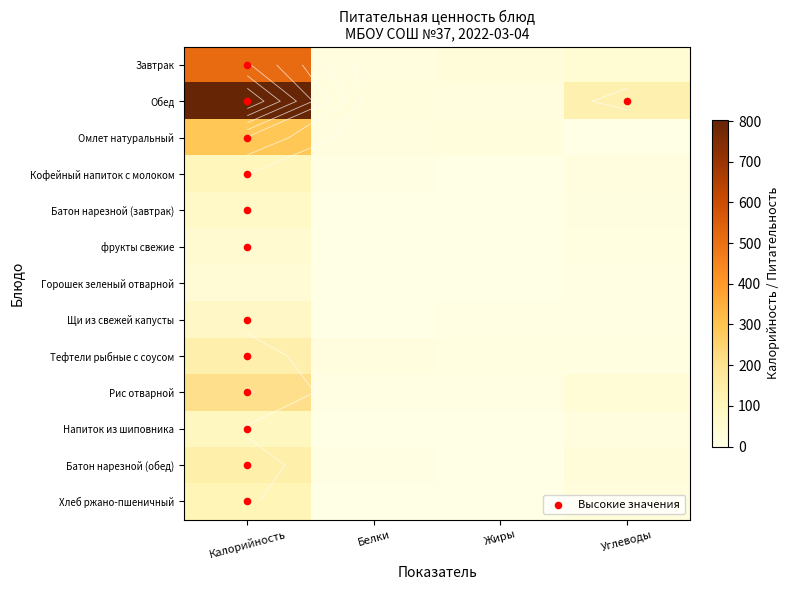

Reading left to right, what are all the values shown in this chart?

Завтрак: 514.0	21.3	27.8	44.5
Обед: 802.9	23.2	20.3	130.3
Омлет натуральный: 289.6	16.9	24.9	2.6
Кофейный напиток с молоком: 100.6	3.2	2.7	15.9
Батон нарезной (завтрак): 69.8	2.4	0.3	14.4
фрукты свежие: 54.0	1.8	0.0	11.5
Горошек зеленый отварной: 40.6	1.9	2.3	3.4
Щи из свежей капусты: 76.8	2.2	4.2	6.3
Тефтели рыбные с соусом: 137.2	19.5	12.0	10.6
Рис отварной: 209.7	3.6	5.4	36.7
Напиток из шиповника: 88.2	0.7	0.3	20.8
Батон нарезной (обед): 140.0	4.7	0.6	28.8
Хлеб ржано-пшеничный: 110.3	2.7	0.5	23.7